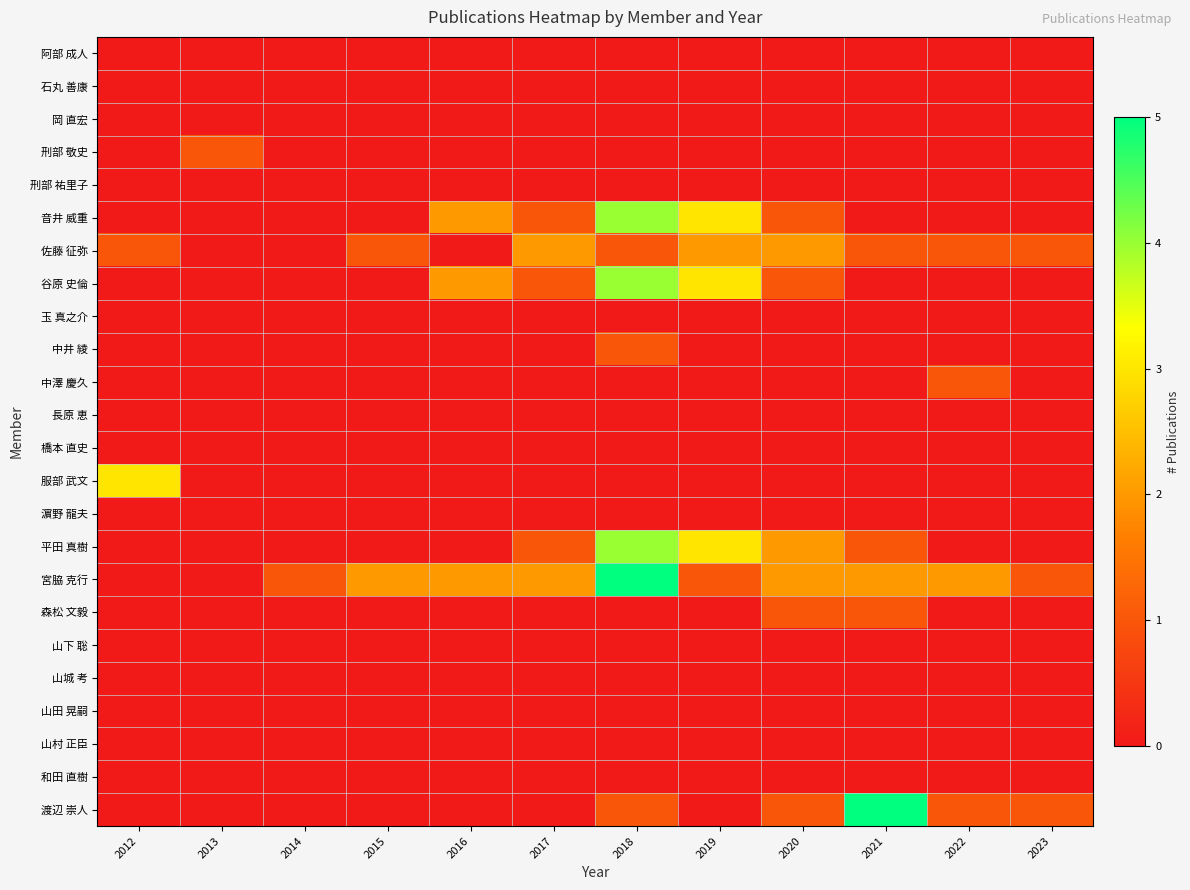

Reading right to left, transcribe all the data shown in this chart.

阿部 成人: 2023=0	2022=0	2021=0	2020=0	2019=0	2018=0	2017=0	2016=0	2015=0	2014=0	2013=0	2012=0
石丸 善康: 2023=0	2022=0	2021=0	2020=0	2019=0	2018=0	2017=0	2016=0	2015=0	2014=0	2013=0	2012=0
岡 直宏: 2023=0	2022=0	2021=0	2020=0	2019=0	2018=0	2017=0	2016=0	2015=0	2014=0	2013=0	2012=0
刑部 敬史: 2023=0	2022=0	2021=0	2020=0	2019=0	2018=0	2017=0	2016=0	2015=0	2014=0	2013=1	2012=0
刑部 祐里子: 2023=0	2022=0	2021=0	2020=0	2019=0	2018=0	2017=0	2016=0	2015=0	2014=0	2013=0	2012=0
音井 威重: 2023=0	2022=0	2021=0	2020=1	2019=3	2018=4	2017=1	2016=2	2015=0	2014=0	2013=0	2012=0
佐藤 征弥: 2023=1	2022=1	2021=1	2020=2	2019=2	2018=1	2017=2	2016=0	2015=1	2014=0	2013=0	2012=1
谷原 史倫: 2023=0	2022=0	2021=0	2020=1	2019=3	2018=4	2017=1	2016=2	2015=0	2014=0	2013=0	2012=0
玉 真之介: 2023=0	2022=0	2021=0	2020=0	2019=0	2018=0	2017=0	2016=0	2015=0	2014=0	2013=0	2012=0
中井 綾: 2023=0	2022=0	2021=0	2020=0	2019=0	2018=1	2017=0	2016=0	2015=0	2014=0	2013=0	2012=0
中澤 慶久: 2023=0	2022=1	2021=0	2020=0	2019=0	2018=0	2017=0	2016=0	2015=0	2014=0	2013=0	2012=0
長原 恵: 2023=0	2022=0	2021=0	2020=0	2019=0	2018=0	2017=0	2016=0	2015=0	2014=0	2013=0	2012=0
橋本 直史: 2023=0	2022=0	2021=0	2020=0	2019=0	2018=0	2017=0	2016=0	2015=0	2014=0	2013=0	2012=0
服部 武文: 2023=0	2022=0	2021=0	2020=0	2019=0	2018=0	2017=0	2016=0	2015=0	2014=0	2013=0	2012=3
濵野 龍夫: 2023=0	2022=0	2021=0	2020=0	2019=0	2018=0	2017=0	2016=0	2015=0	2014=0	2013=0	2012=0
平田 真樹: 2023=0	2022=0	2021=1	2020=2	2019=3	2018=4	2017=1	2016=0	2015=0	2014=0	2013=0	2012=0
宮脇 克行: 2023=1	2022=2	2021=2	2020=2	2019=1	2018=5	2017=2	2016=2	2015=2	2014=1	2013=0	2012=0
森松 文毅: 2023=0	2022=0	2021=1	2020=1	2019=0	2018=0	2017=0	2016=0	2015=0	2014=0	2013=0	2012=0
山下 聡: 2023=0	2022=0	2021=0	2020=0	2019=0	2018=0	2017=0	2016=0	2015=0	2014=0	2013=0	2012=0
山城 考: 2023=0	2022=0	2021=0	2020=0	2019=0	2018=0	2017=0	2016=0	2015=0	2014=0	2013=0	2012=0
山田 晃嗣: 2023=0	2022=0	2021=0	2020=0	2019=0	2018=0	2017=0	2016=0	2015=0	2014=0	2013=0	2012=0
山村 正臣: 2023=0	2022=0	2021=0	2020=0	2019=0	2018=0	2017=0	2016=0	2015=0	2014=0	2013=0	2012=0
和田 直樹: 2023=0	2022=0	2021=0	2020=0	2019=0	2018=0	2017=0	2016=0	2015=0	2014=0	2013=0	2012=0
渡辺 崇人: 2023=1	2022=1	2021=5	2020=1	2019=0	2018=1	2017=0	2016=0	2015=0	2014=0	2013=0	2012=0